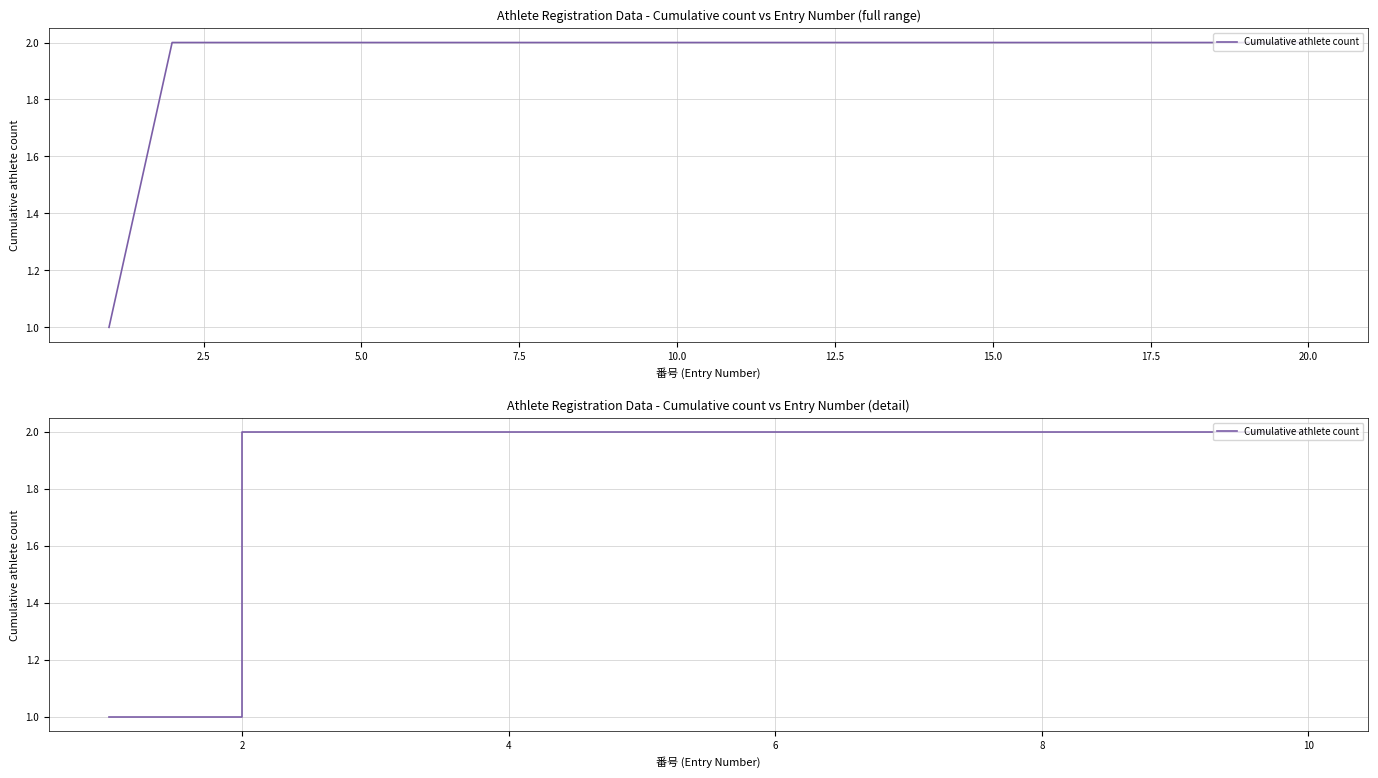

What is the maximum value shown in the chart?

2